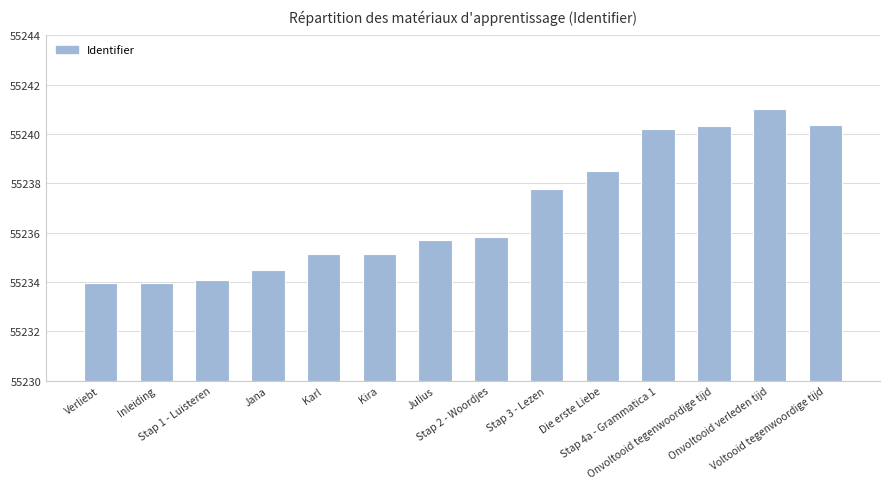

Does the chart contain any negative values?

No